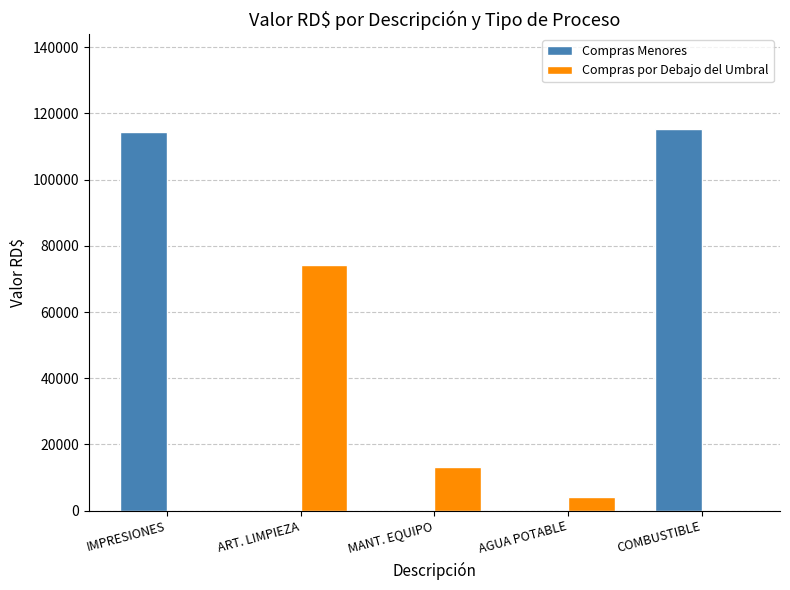

What value does the Compras por Debajo del Umbral series have at AGUA POTABLE?

4150.0